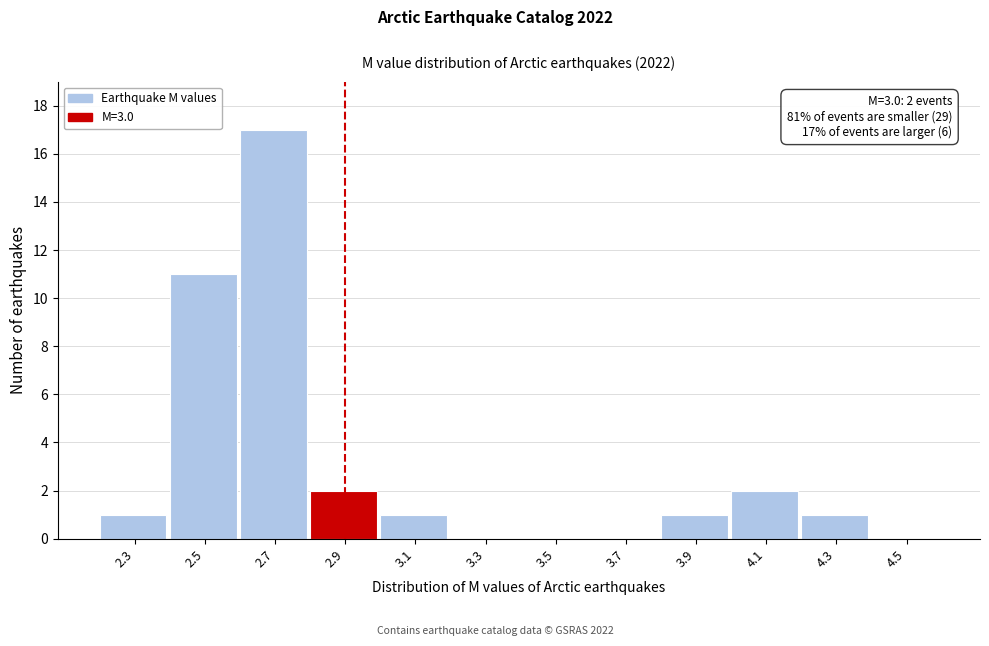

Reading left to right, extract all data points from this chart.

2.3=1	2.5=11	2.7=17	2.9=2	3.1=1	3.3=0	3.5=0	3.7=0	3.9=1	4.1=2	4.3=1	4.5=0